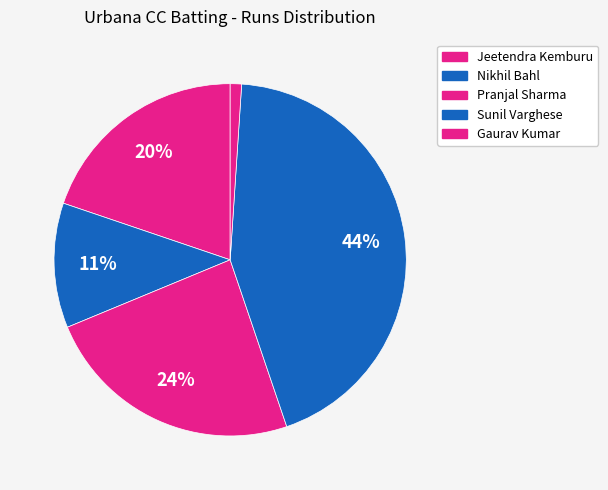

Is there a majority slice in this chart?

No